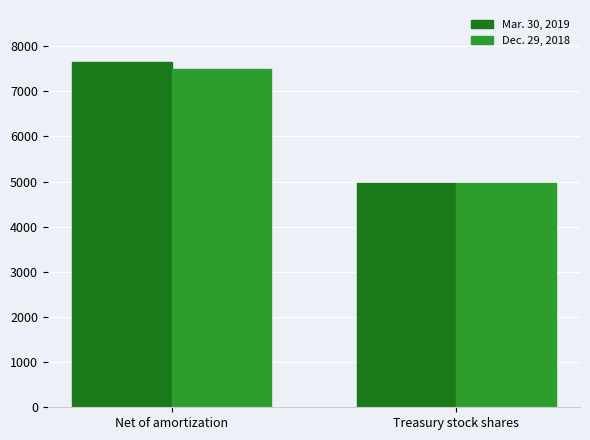

The value of Dec. 29, 2018 at Net of amortization is 7498. True or false?

True